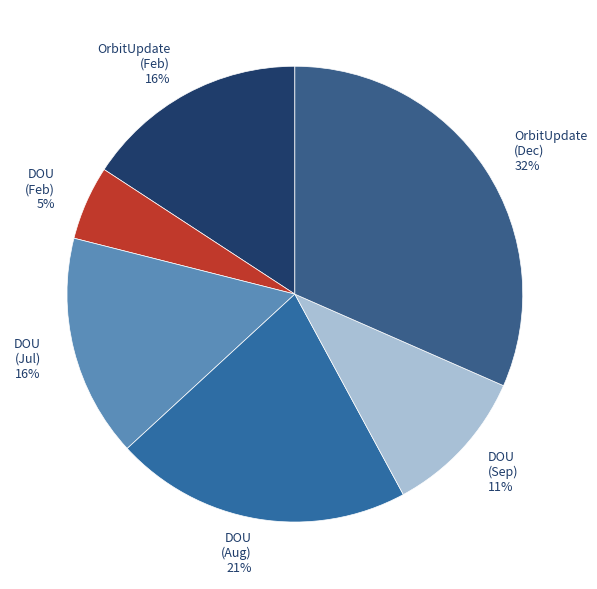

Is it true that DOU (Sep) is 11% of the pie?

True